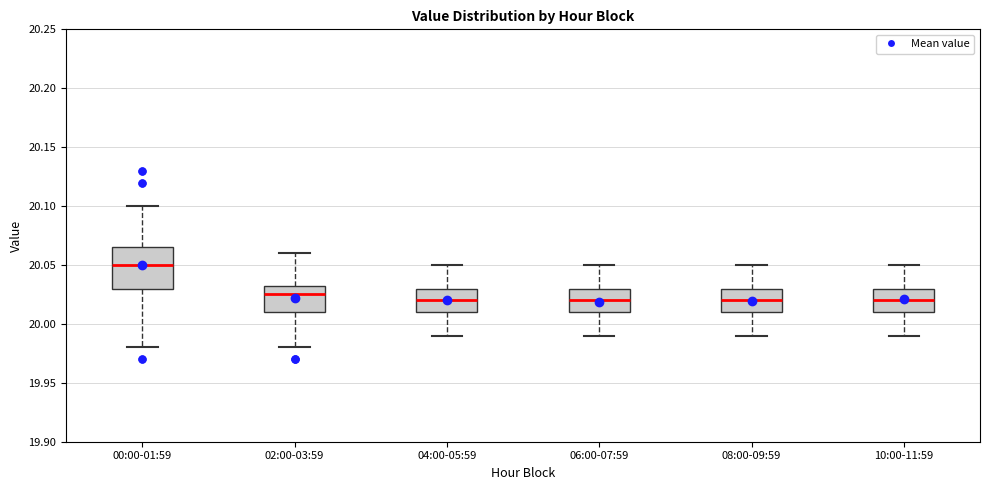

Reading left to right, transcribe this box plot: for each box, give where its median line is, the range the box spans, and where its two whiskers end, as read against the y-axis. The values are not printed on the chart, so give them approximately, as read against the axis.

00:00-01:59: median 20.050, box 20.030 to 20.065, whiskers 19.980 to 20.100
02:00-03:59: median 20.025, box 20.010 to 20.035, whiskers 19.980 to 20.060
04:00-05:59: median 20.020, box 20.010 to 20.030, whiskers 19.990 to 20.050
06:00-07:59: median 20.020, box 20.010 to 20.030, whiskers 19.990 to 20.050
08:00-09:59: median 20.020, box 20.010 to 20.030, whiskers 19.990 to 20.050
10:00-11:59: median 20.020, box 20.010 to 20.030, whiskers 19.990 to 20.050